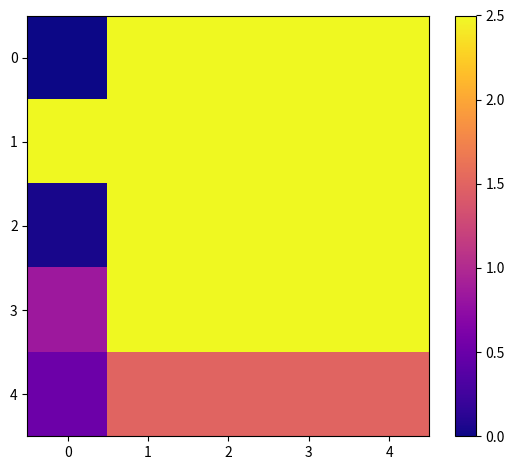

Reading left to right, transcribe all the data shown in this chart.

0: 0=0.0	1=2.5	2=2.5	3=2.5	4=2.5
1: 0=2.5	1=2.5	2=2.5	3=2.5	4=2.5
2: 0=0.0	1=2.5	2=2.5	3=2.5	4=2.5
3: 0=0.8	1=2.5	2=2.5	3=2.5	4=2.5
4: 0=0.5	1=1.5	2=1.5	3=1.5	4=1.5